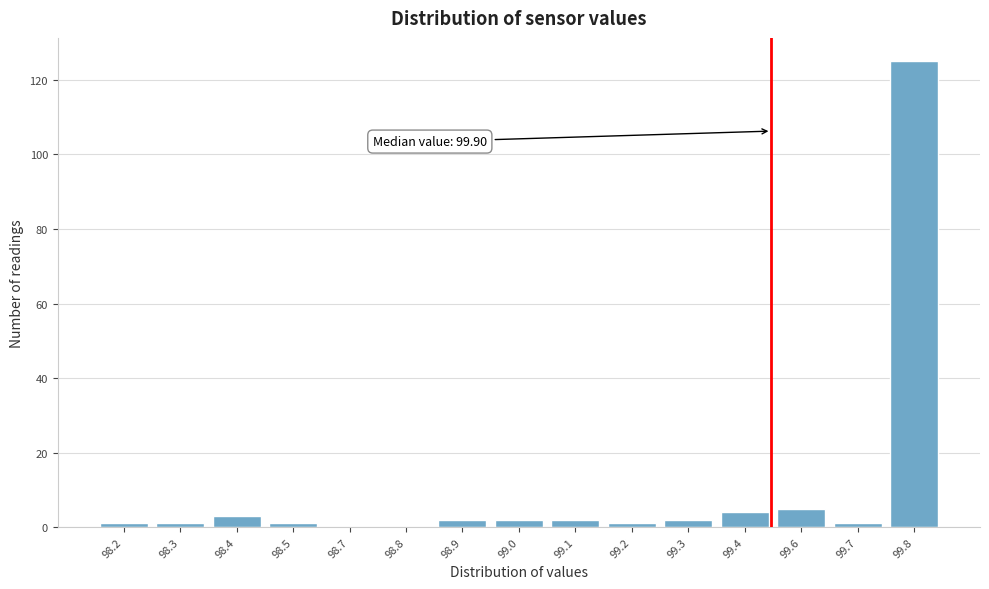

Reading left to right, list all the values displayed in this chart.

98.2=1	98.3=1	98.4=3	98.5=1	98.7=0	98.8=0	98.9=2	99.0=2	99.1=2	99.2=1	99.3=2	99.4=4	99.6=5	99.7=1	99.8=125